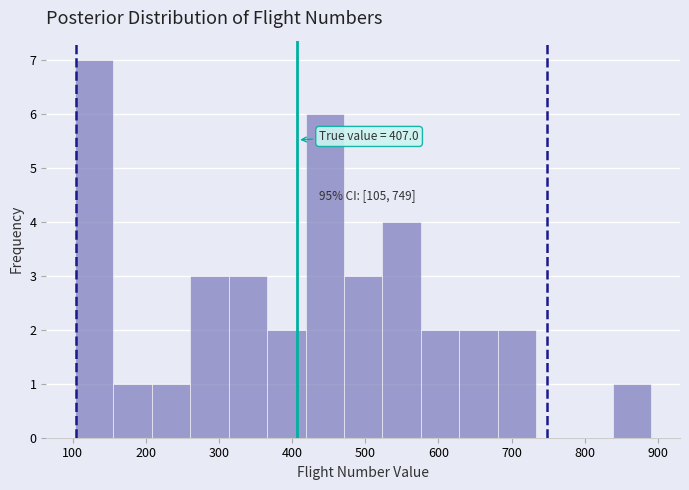

Over which range of the x-axis is the bar tallest?

100 to 160